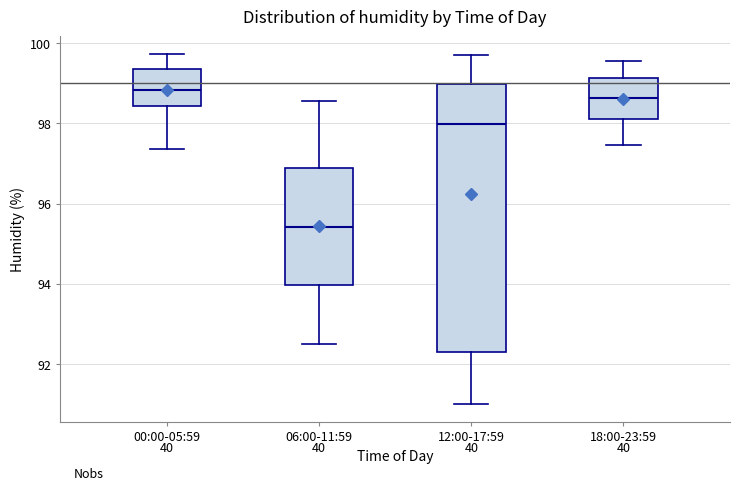

Which box is the tallest, from its lower edge to its upper edge?

12:00-17:59